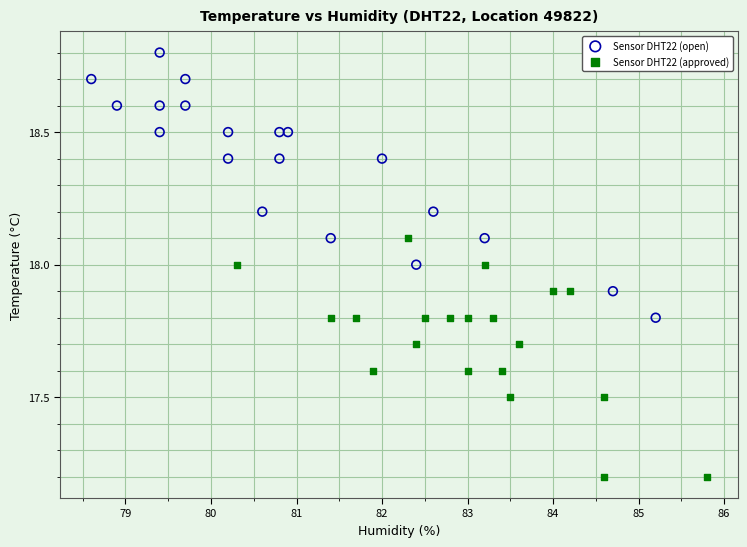

Which series contains the lowest Y value?

Sensor DHT22 (approved)